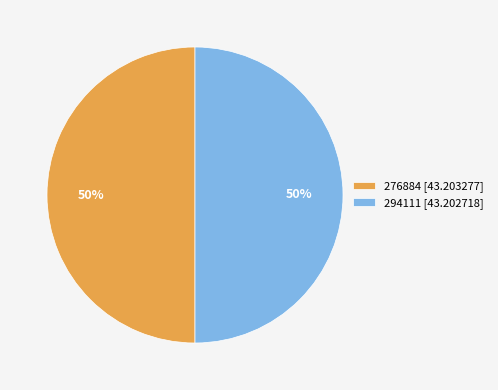

To the nearest percent, what portion does 276884 represent?

50%